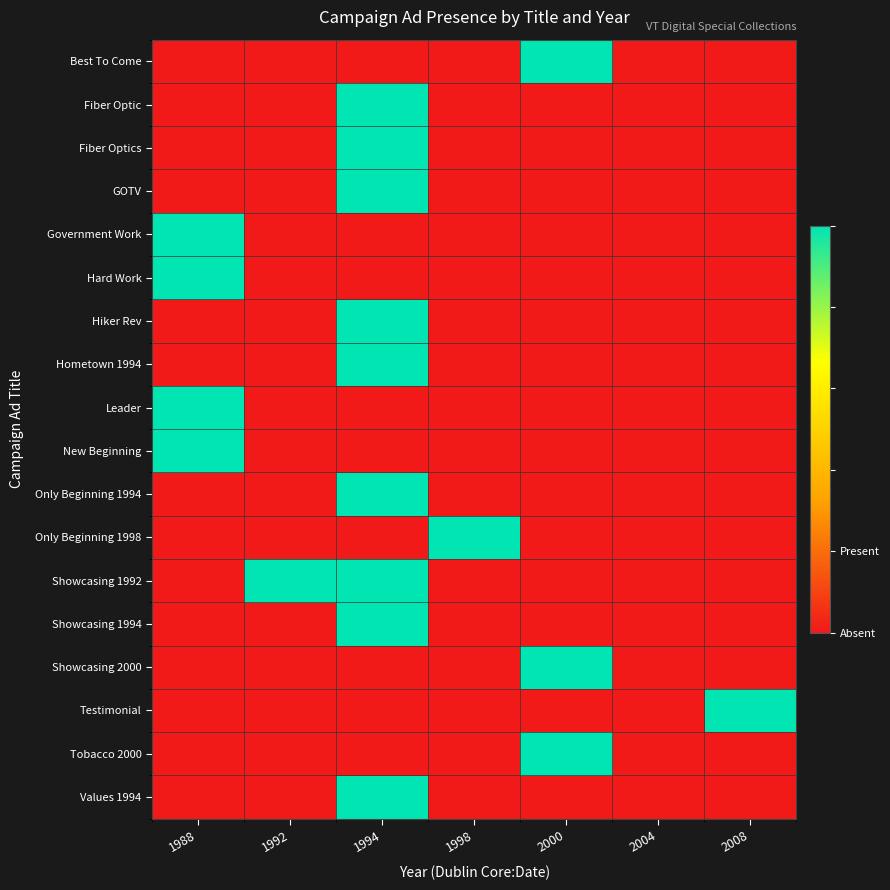

What is the spread (max minus min) of values at 1998?

1